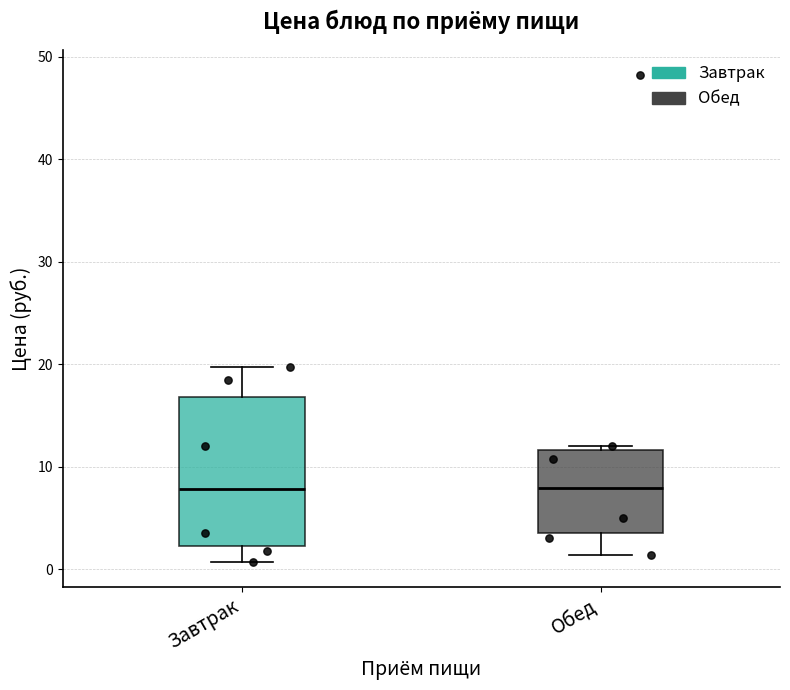

Which box is the tallest, from its lower edge to its upper edge?

Завтрак